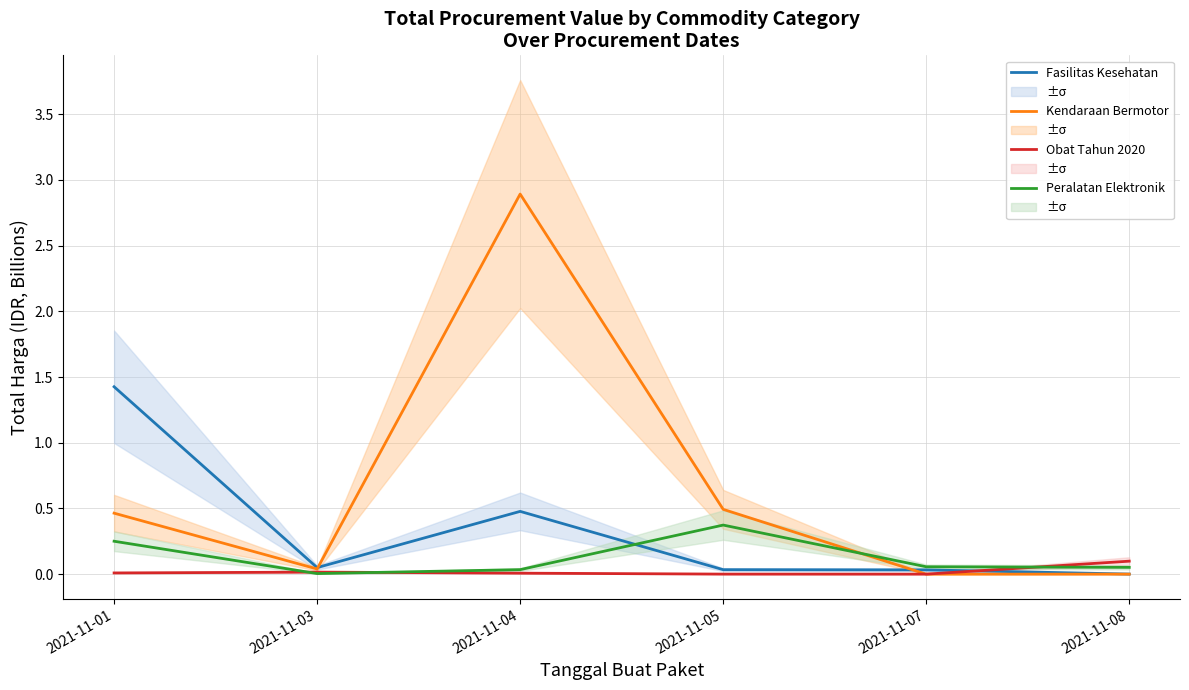

The value of Peralatan Elektronik at 2021-11-01 is 0.4. True or false?

False